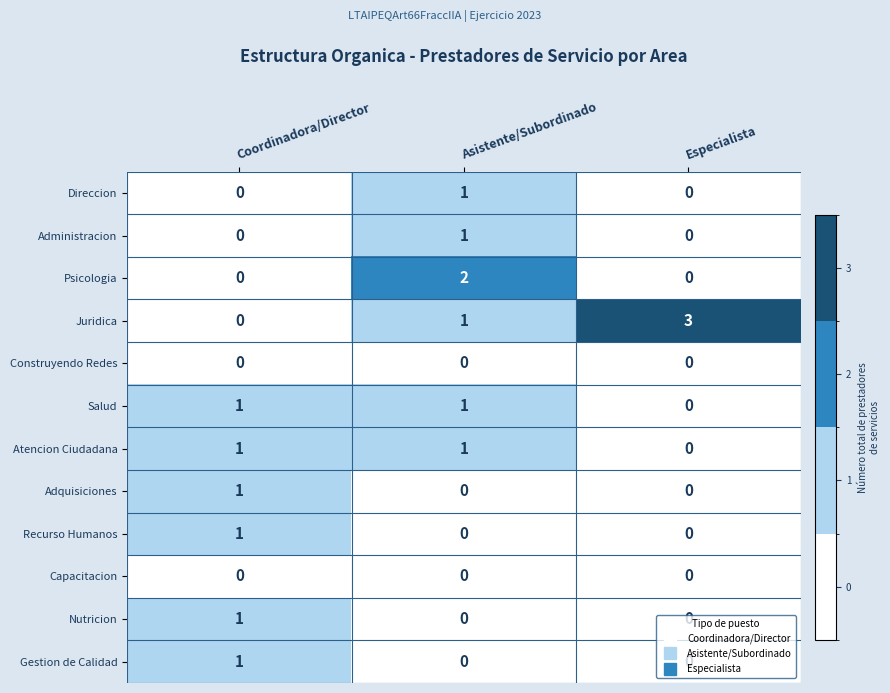

How many distinct data groups are displayed?

12